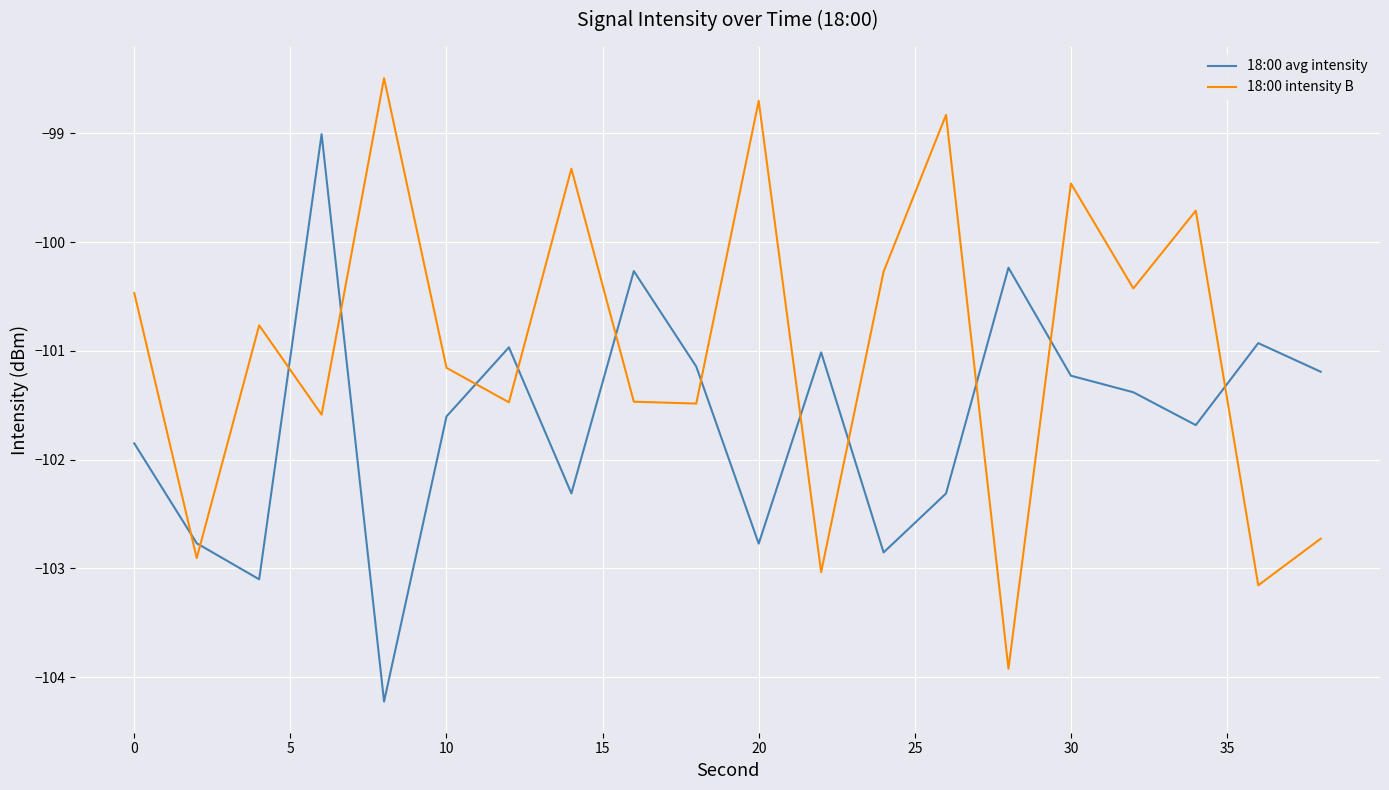

What is the difference between the maximum and minimum values in the 18:00 avg intensity series?

5.2